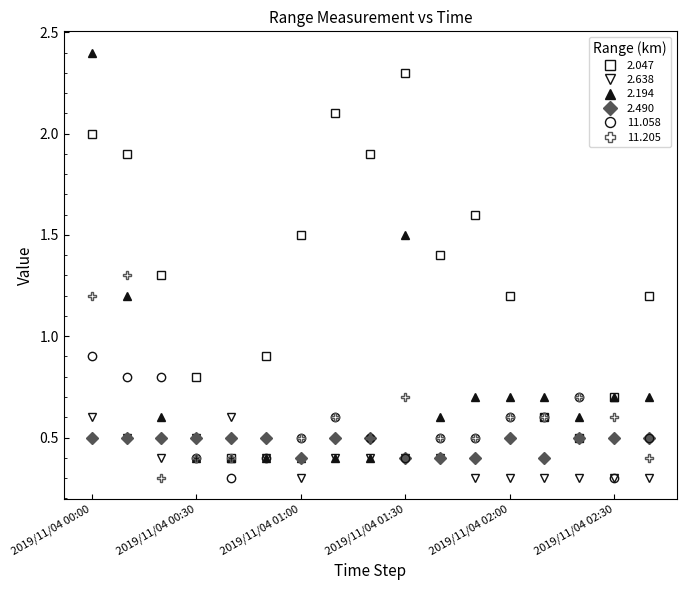

Which series has the largest total across all categories?

2.047